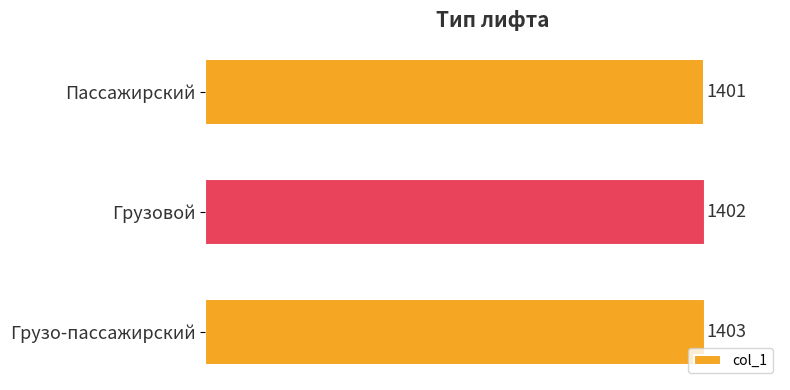

Are the bars grouped side by side (vs. stacked)?

No